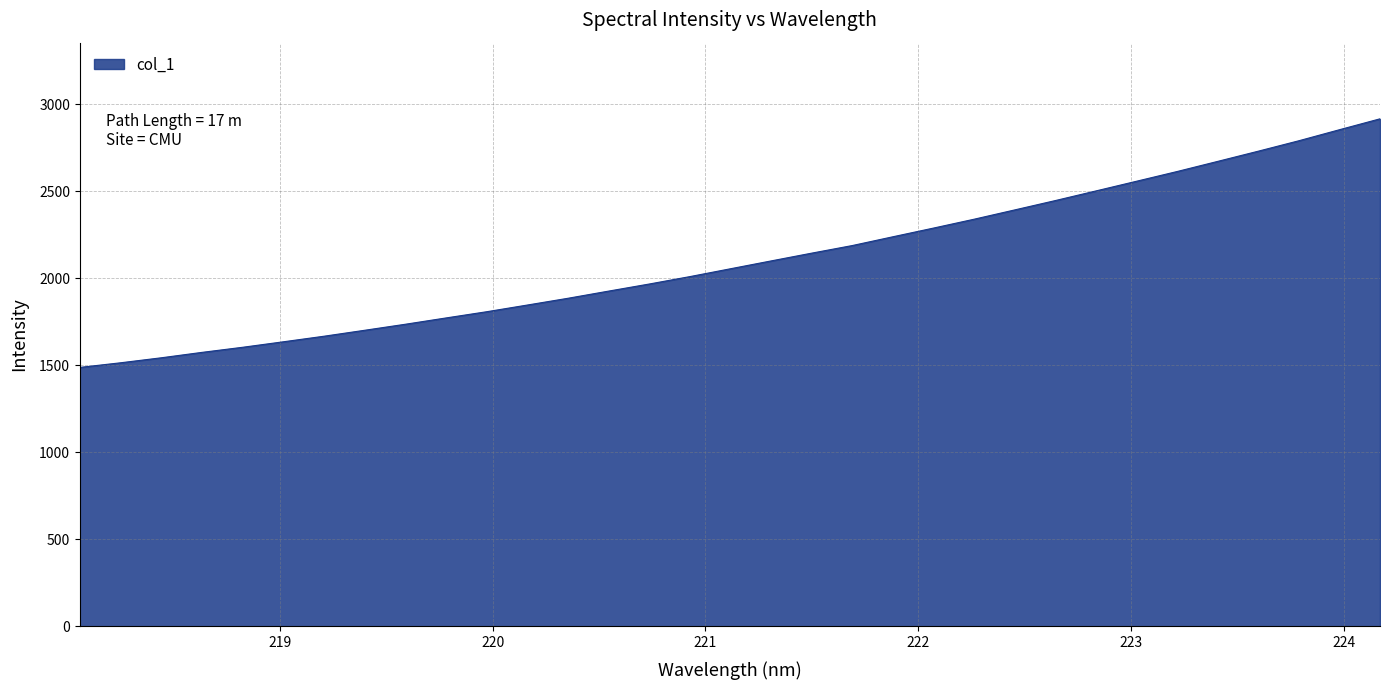

What is the smallest value displayed?

1488.5